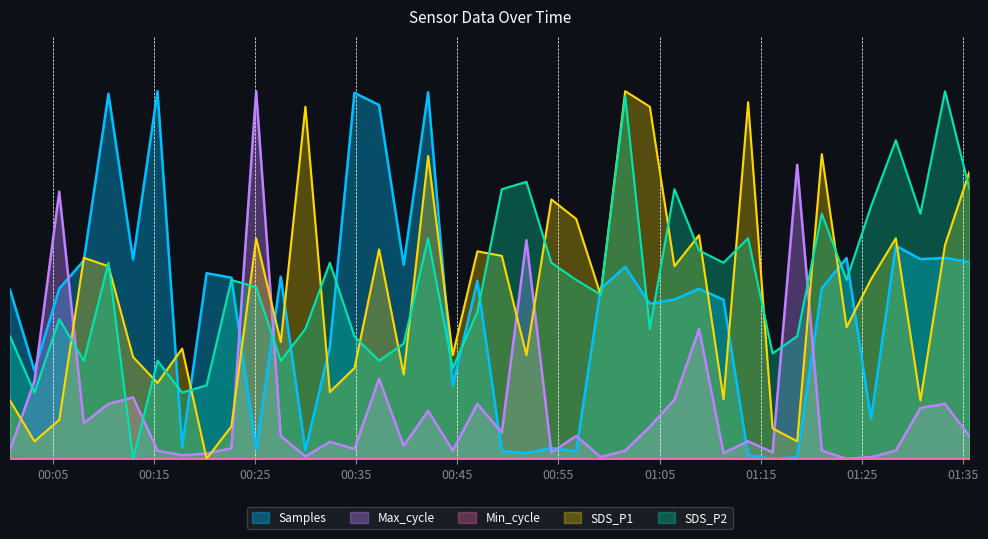

Which series changed the most between 2023/12/27 00:29:59 and 2023/12/27 01:33:13?

SDS_P2